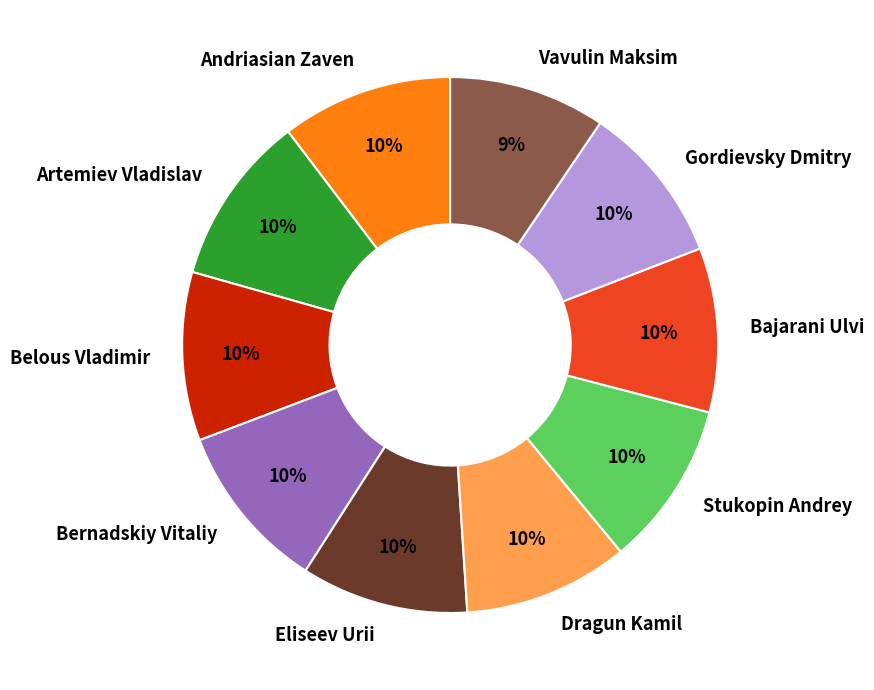

Does Artemiev Vladislav represent more than half of the total?

No